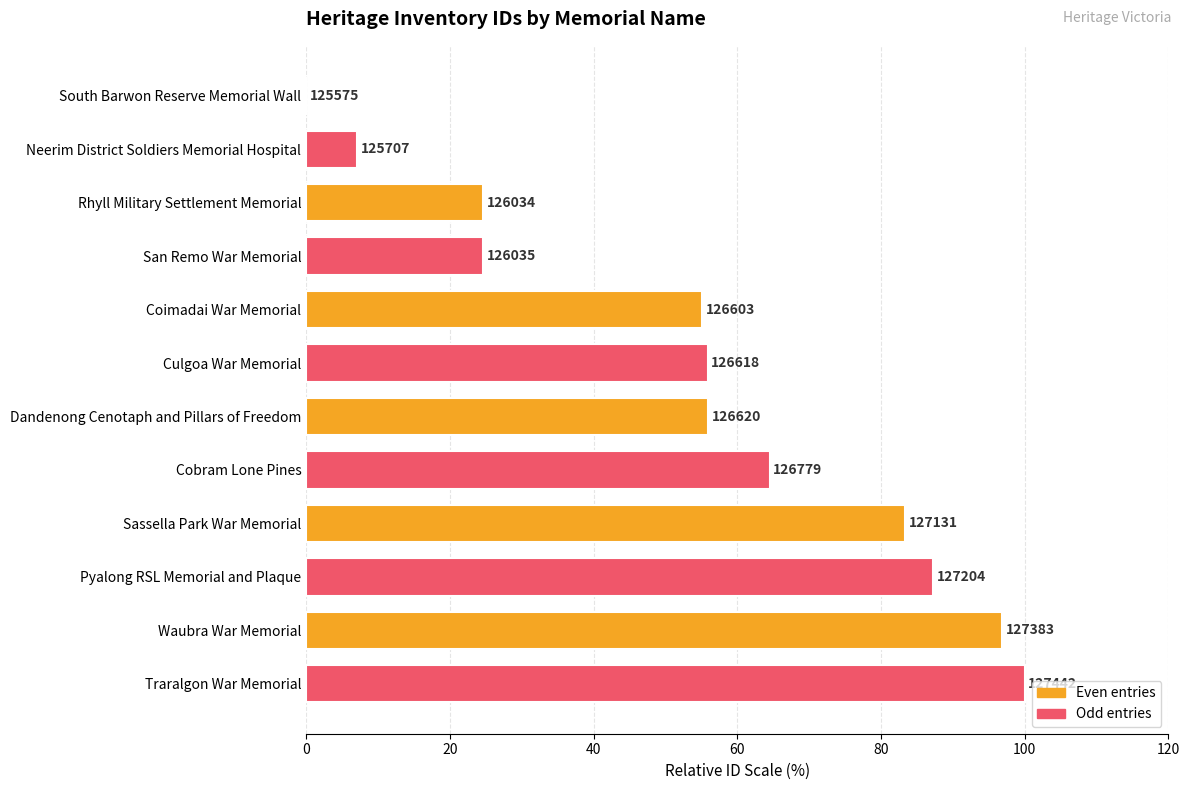

True or false: the data shows 33.0 at Culgoa War Memorial.

False